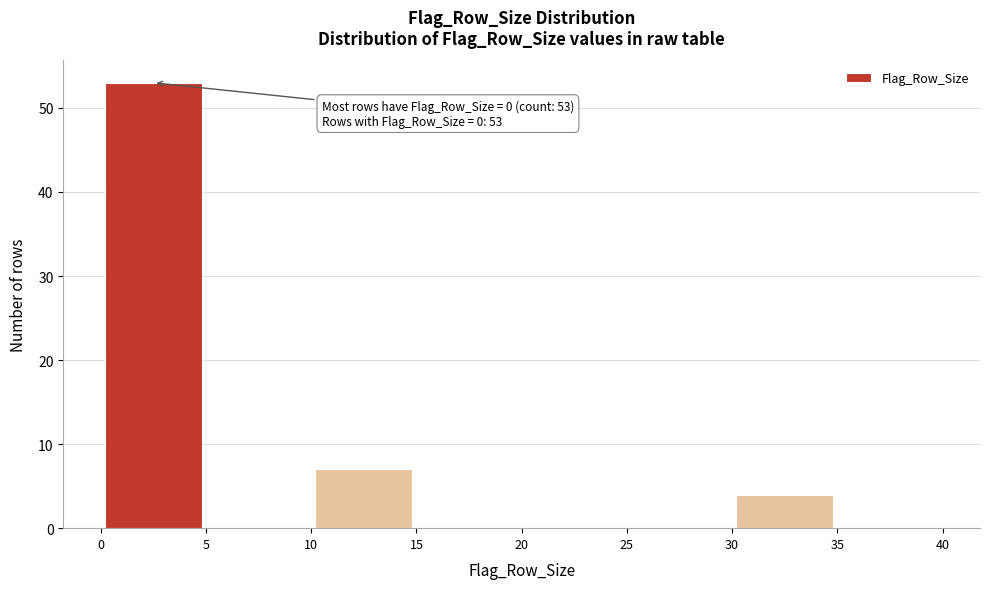

Which range on the x-axis has the tallest bar?

0 to 5